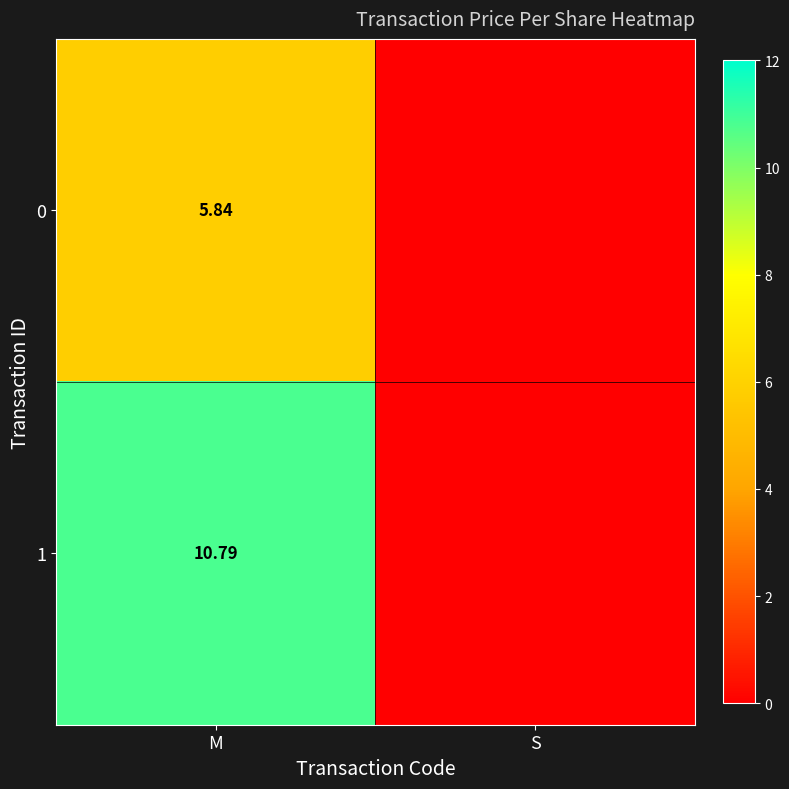

At which label is 0 closest to 2?

S